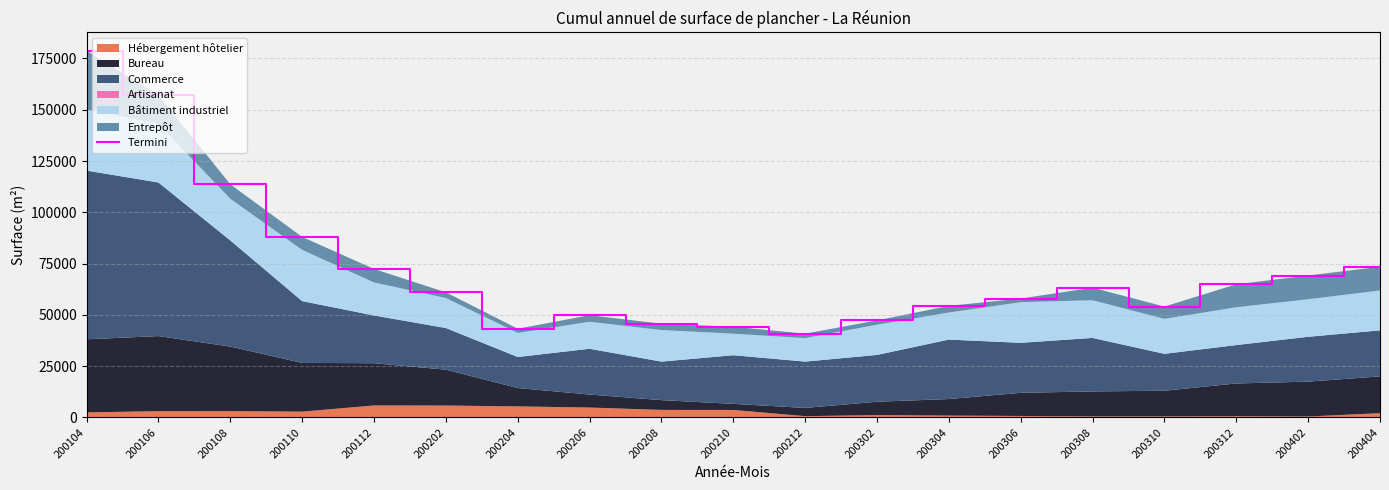

Reading right to left, what are all the values shown in this chart?

73450	69180	64900	54050	63220	57960	54370	47280	40830	44200	45690	49810	43240	60990	72370	87980	113650	157150	178760